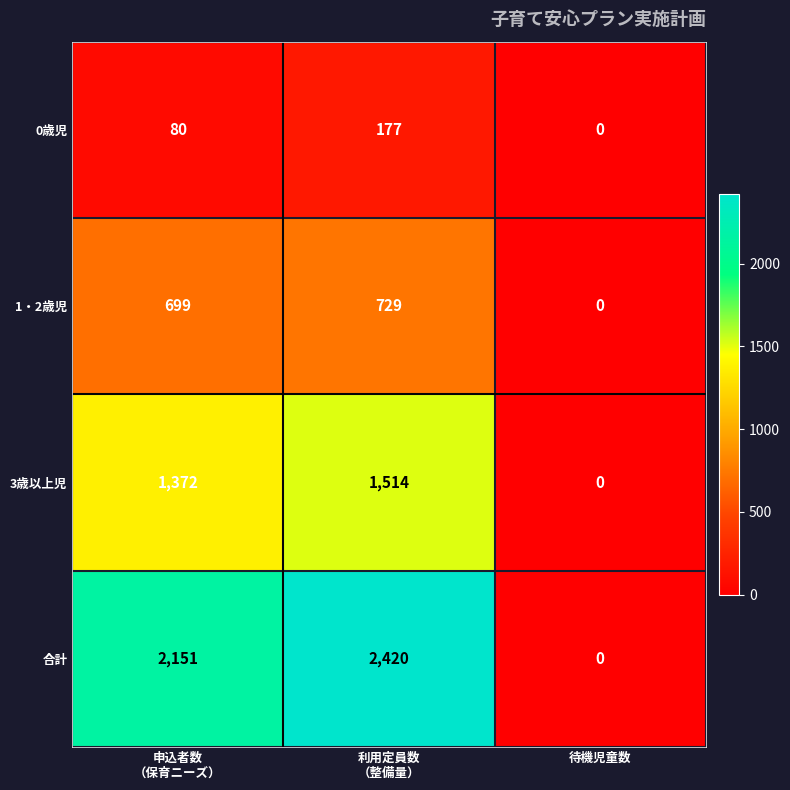

Reading left to right, list all the values displayed in this chart.

0歳児: 80	177	0
1・2歳児: 699	729	0
3歳以上児: 1372	1514	0
合計: 2151	2420	0